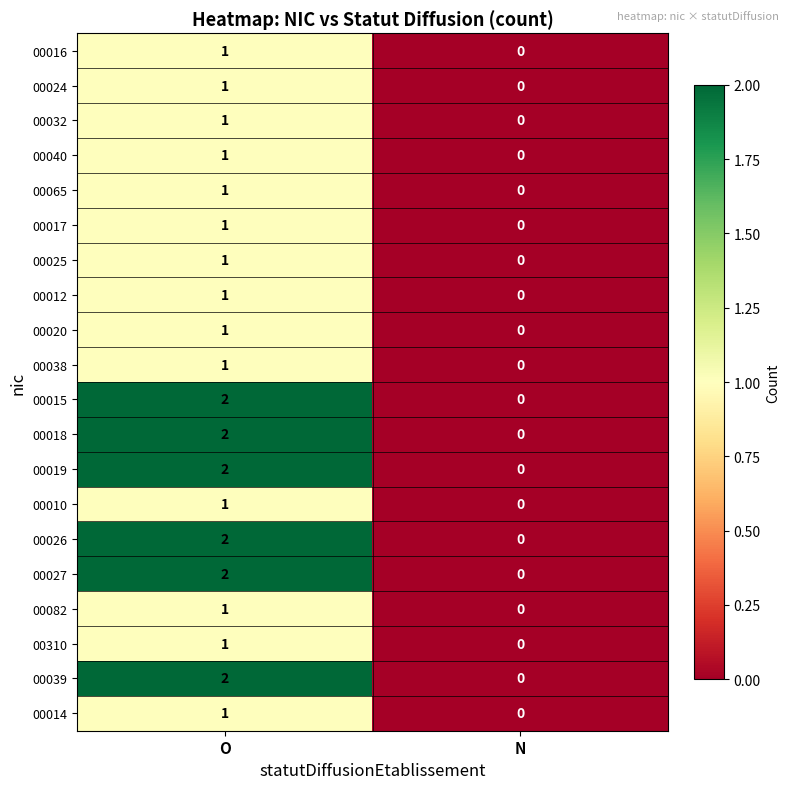

Where is 00016 nearest to the value 0?

N